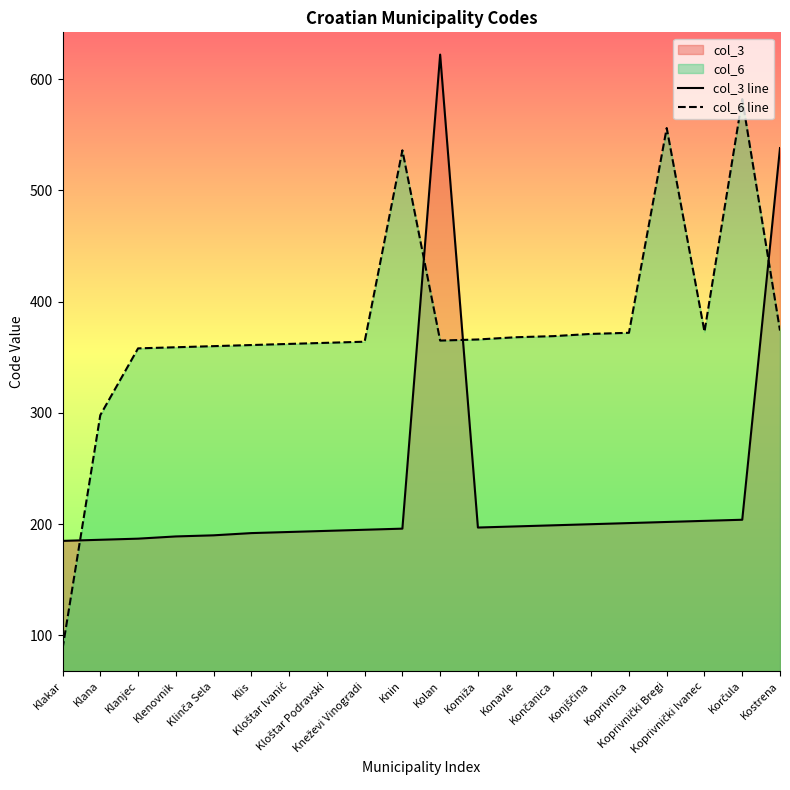

Which has a higher value, Kostrena or Klinča Sela?

Kostrena